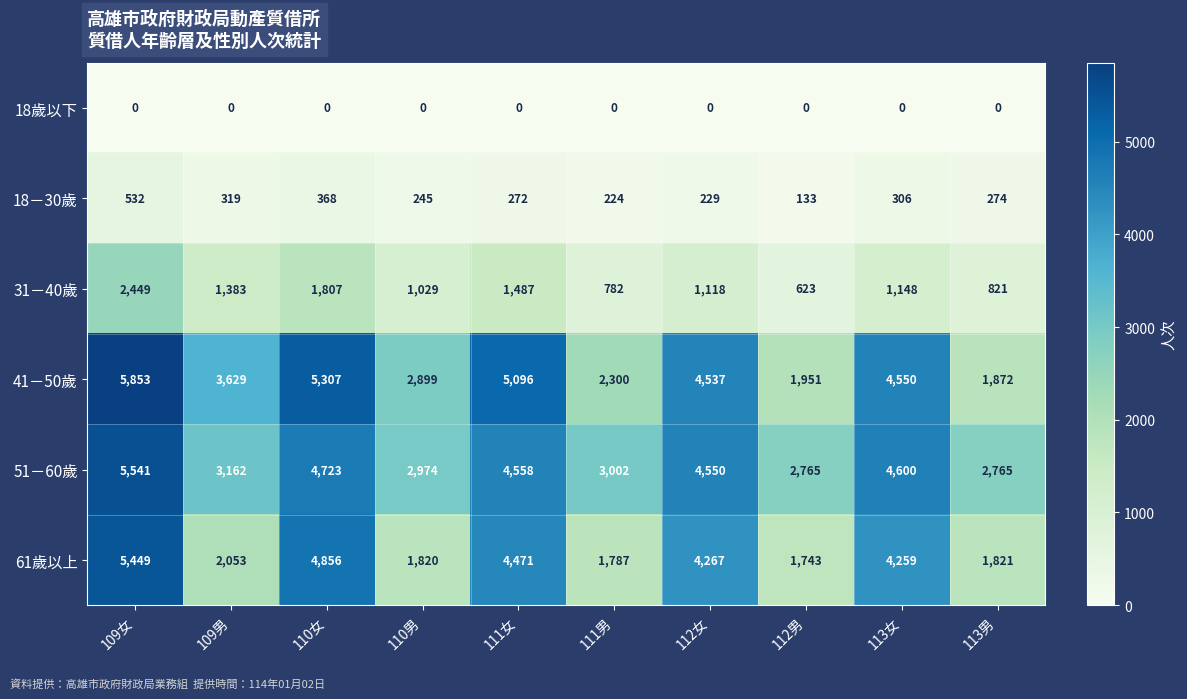

The value of 41－50歲 at 112男 is 677. True or false?

False